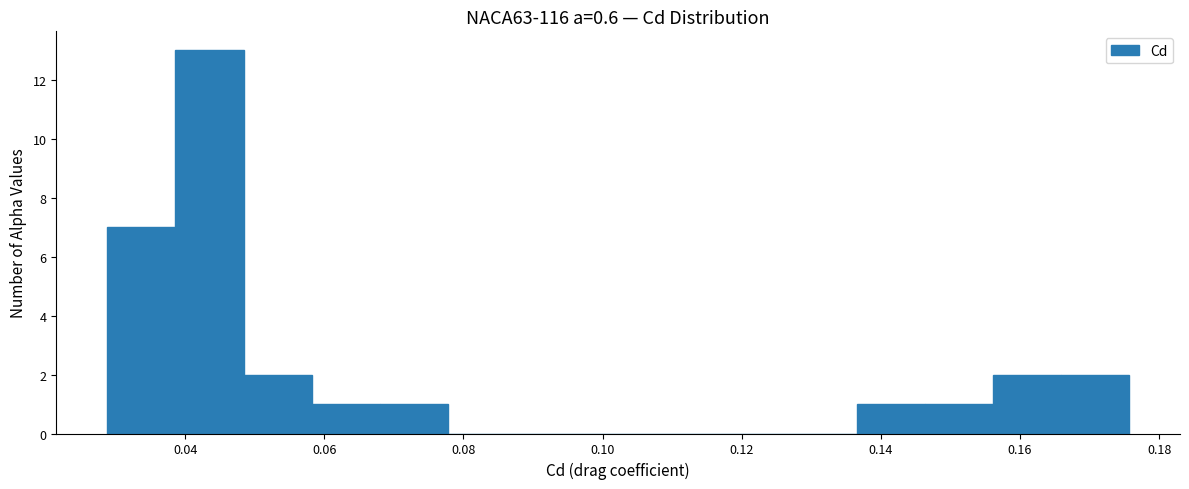

Reading left to right, transcribe this chart: for each bar, give the range it covers on the x-axis and its height. Neither the bar edges nor the heights are printed on the chart, so give them approximately, as read against the axes.

0.028 to 0.038: 7
0.038 to 0.048: 13
0.048 to 0.058: 2
0.058 to 0.068: 1
0.068 to 0.078: 1
0.078 to 0.088: 0
0.088 to 0.098: 0
0.098 to 0.108: 0
0.108 to 0.116: 0
0.116 to 0.126: 0
0.126 to 0.136: 0
0.136 to 0.146: 1
0.146 to 0.156: 1
0.156 to 0.166: 2
0.166 to 0.176: 2